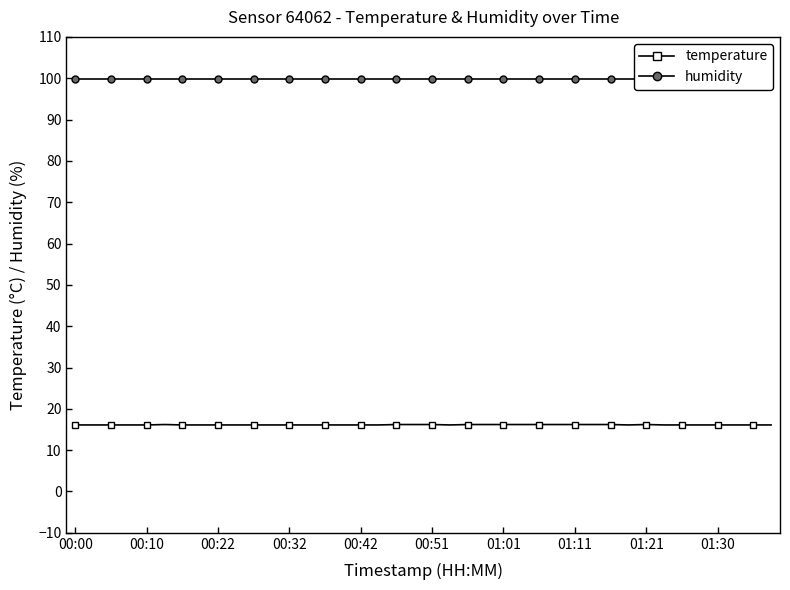

Count the number of categories in the chart.

40